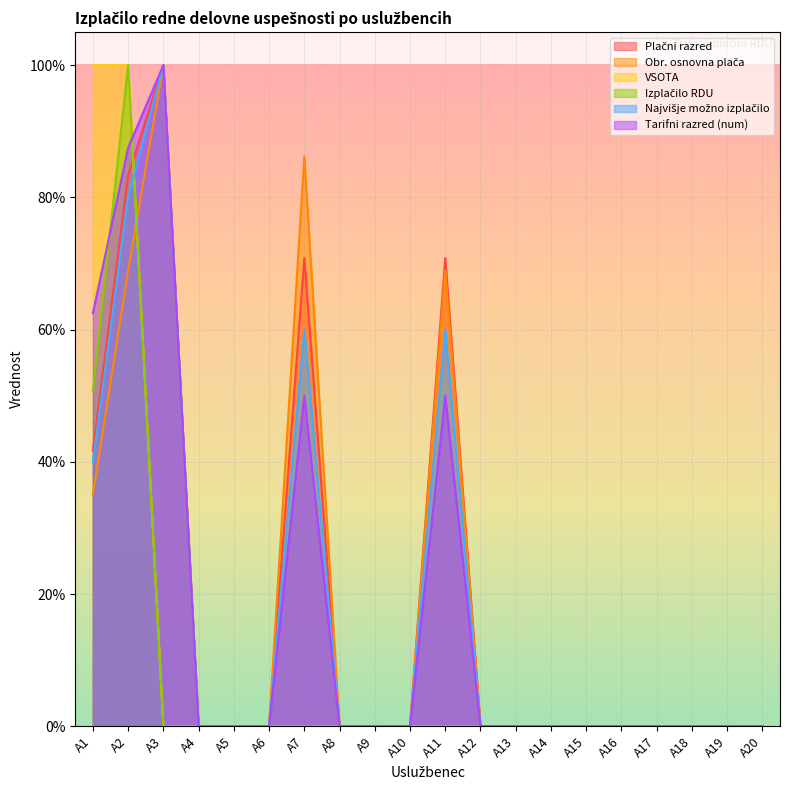

Reading left to right, transcribe all the data shown in this chart.

Plačni razred: 41.7	83.3	100.0	0.0	0.0	0.0	70.8	0.0	0.0	0.0	70.8	0.0	0.0	0.0	0.0	0.0	0.0	0.0	0.0	0.0
Obr. osnovna plača: 35.1	69.0	100.0	0.0	0.0	0.0	86.2	0.0	0.0	0.0	69.0	0.0	0.0	0.0	0.0	0.0	0.0	0.0	0.0	0.0
VSOTA: 100.0	100.0	0.0	0.0	0.0	0.0	0.0	0.0	0.0	0.0	0.0	0.0	0.0	0.0	0.0	0.0	0.0	0.0	0.0	0.0
Izplačilo RDU: 50.8	100.0	0.0	0.0	0.0	0.0	0.0	0.0	0.0	0.0	0.0	0.0	0.0	0.0	0.0	0.0	0.0	0.0	0.0	0.0
Najvišje možno izplačilo: 40.0	80.0	100.0	0.0	0.0	0.0	60.0	0.0	0.0	0.0	60.0	0.0	0.0	0.0	0.0	0.0	0.0	0.0	0.0	0.0
Tarifni razred (num): 62.5	87.5	100.0	0.0	0.0	0.0	50.0	0.0	0.0	0.0	50.0	0.0	0.0	0.0	0.0	0.0	0.0	0.0	0.0	0.0